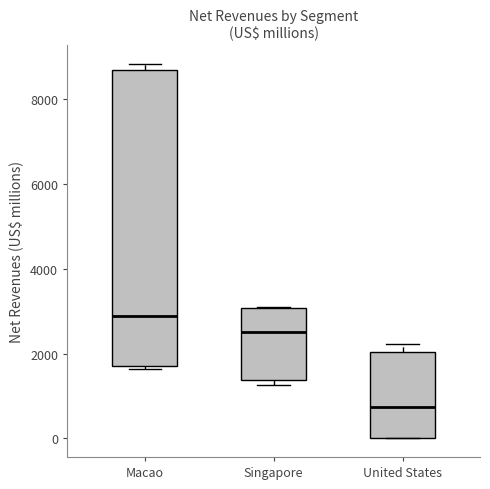

Where does the median line of the box for Macao sit on the y-axis? The values are not printed on the chart, so give them approximately, as read against the axis.

2800